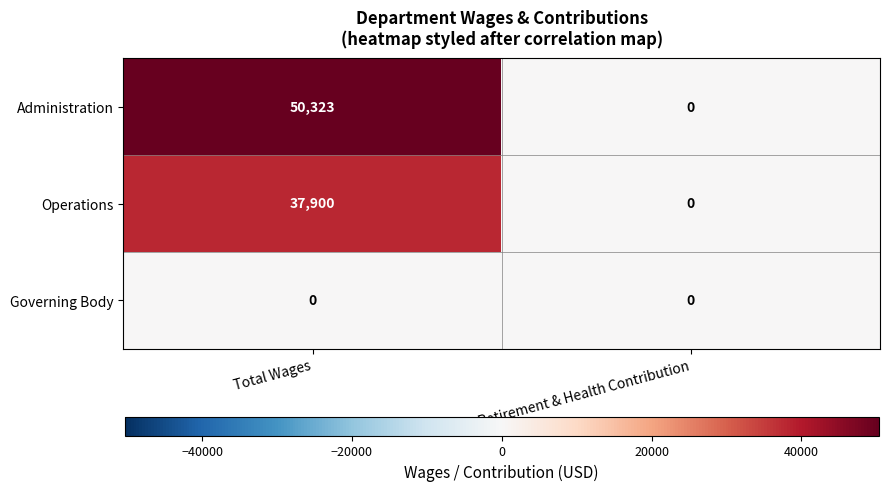

Reading left to right, what are all the values shown in this chart?

Administration: 50323	0
Operations: 37900	0
Governing Body: 0	0